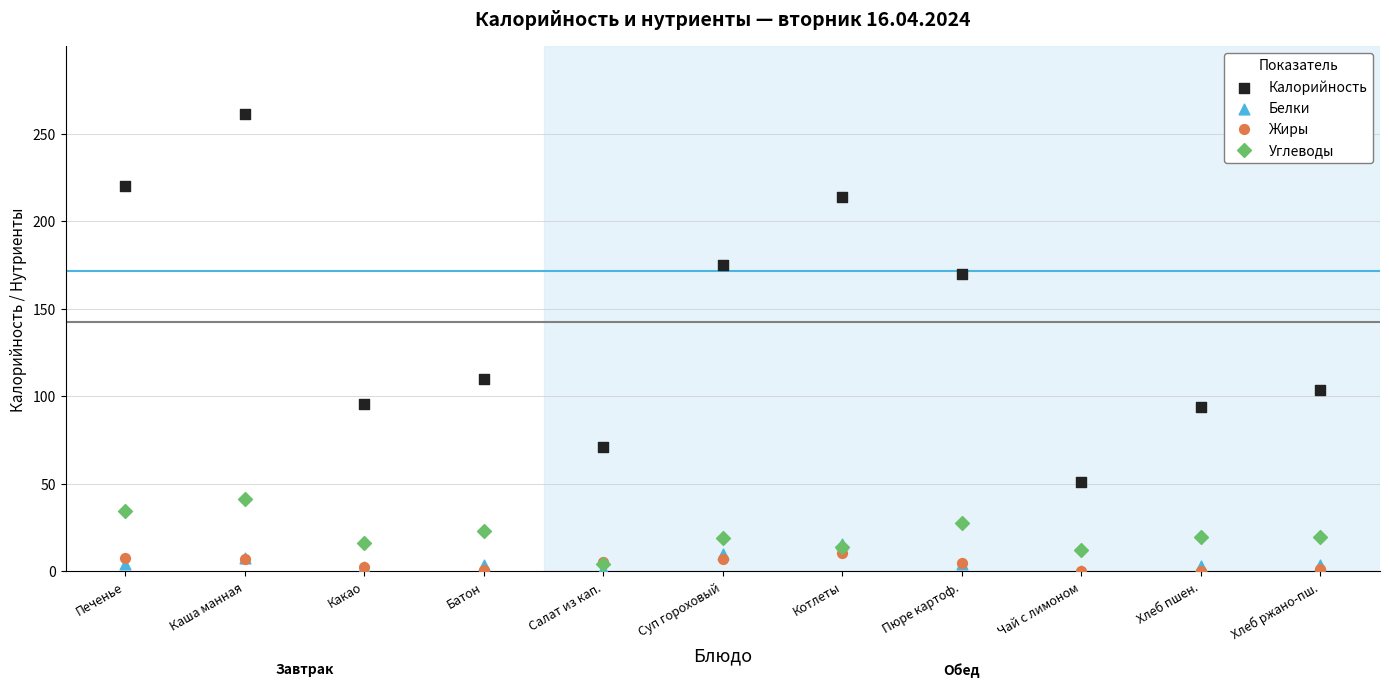

Across all series, what Y value is closest to 130?

110.0